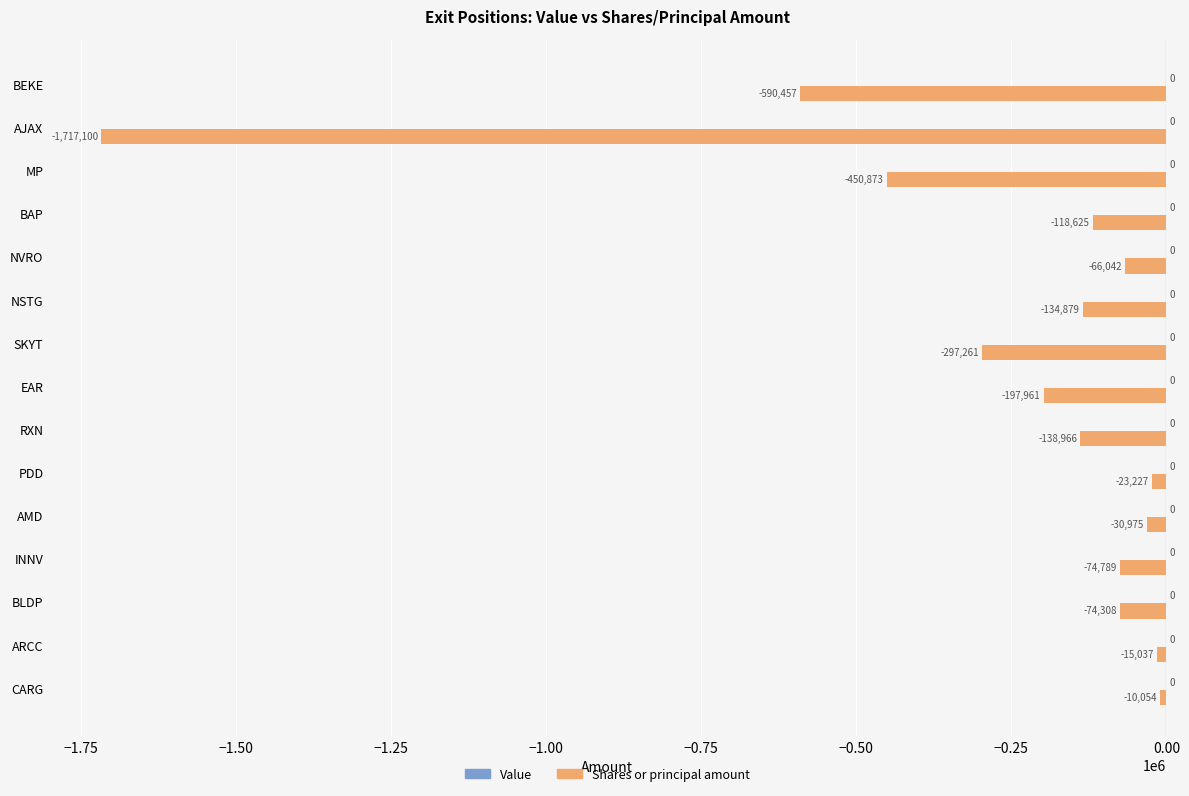

What is the change in value from CARG to BLDP?

-64254